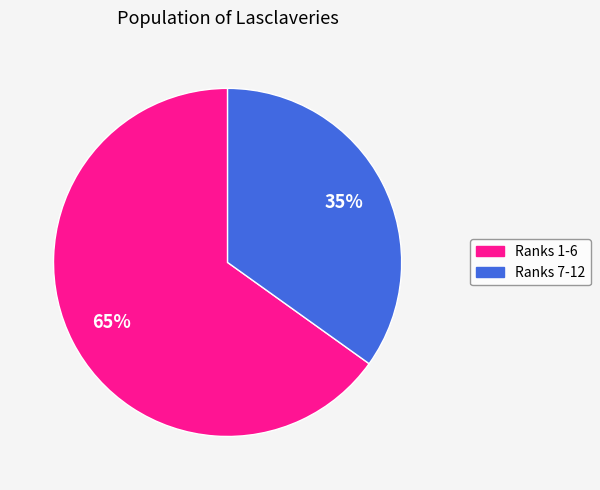

How many segments does this pie chart have?

2